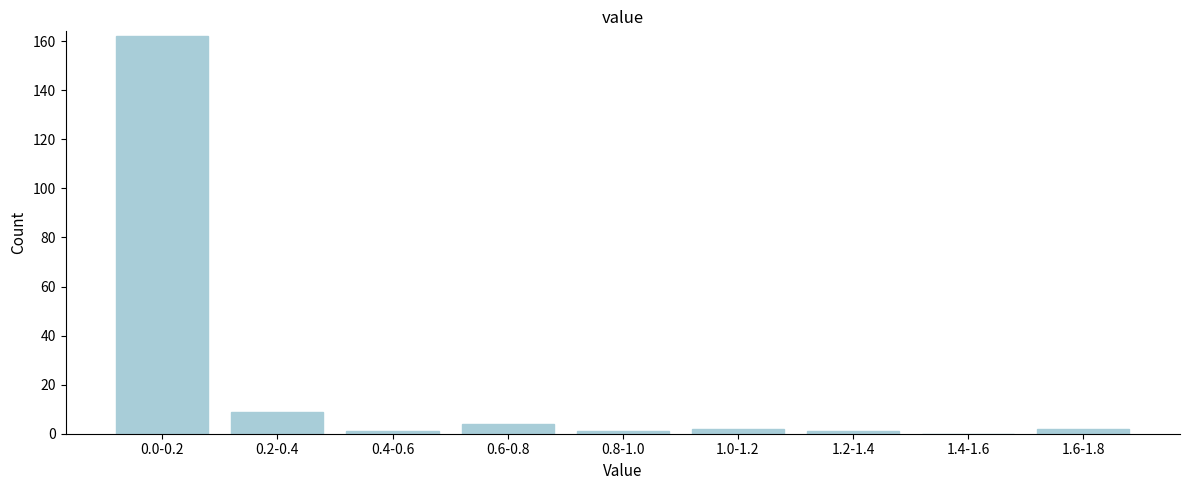

Reading left to right, what are all the values shown in this chart?

0.0-0.2=162	0.2-0.4=9	0.4-0.6=1	0.6-0.8=4	0.8-1.0=1	1.0-1.2=2	1.2-1.4=1	1.4-1.6=0	1.6-1.8=2